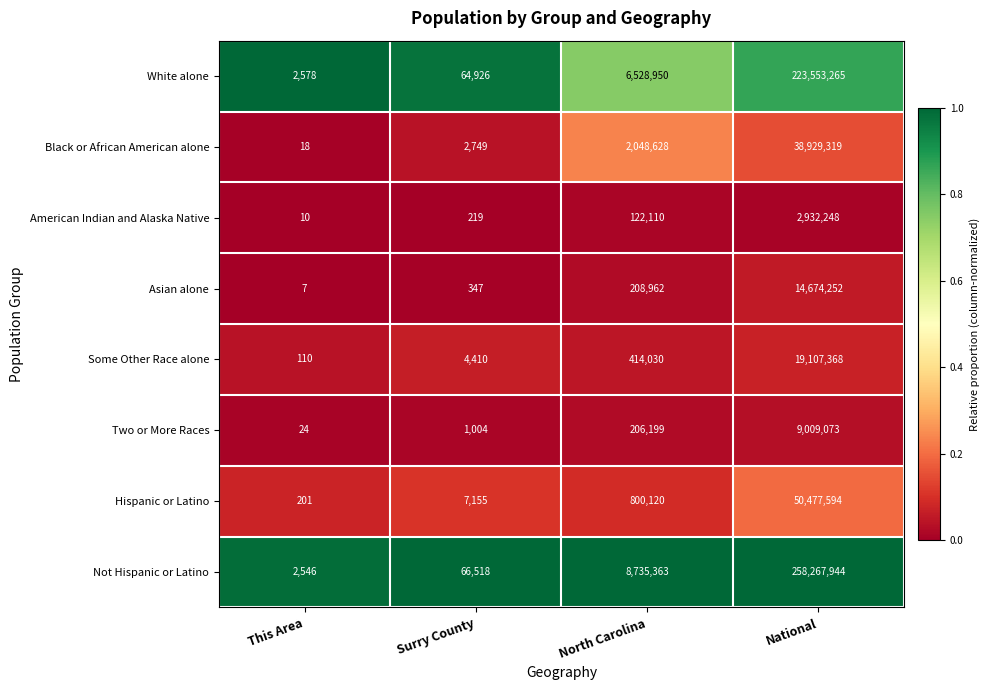

What is the greatest value displayed?

258267944